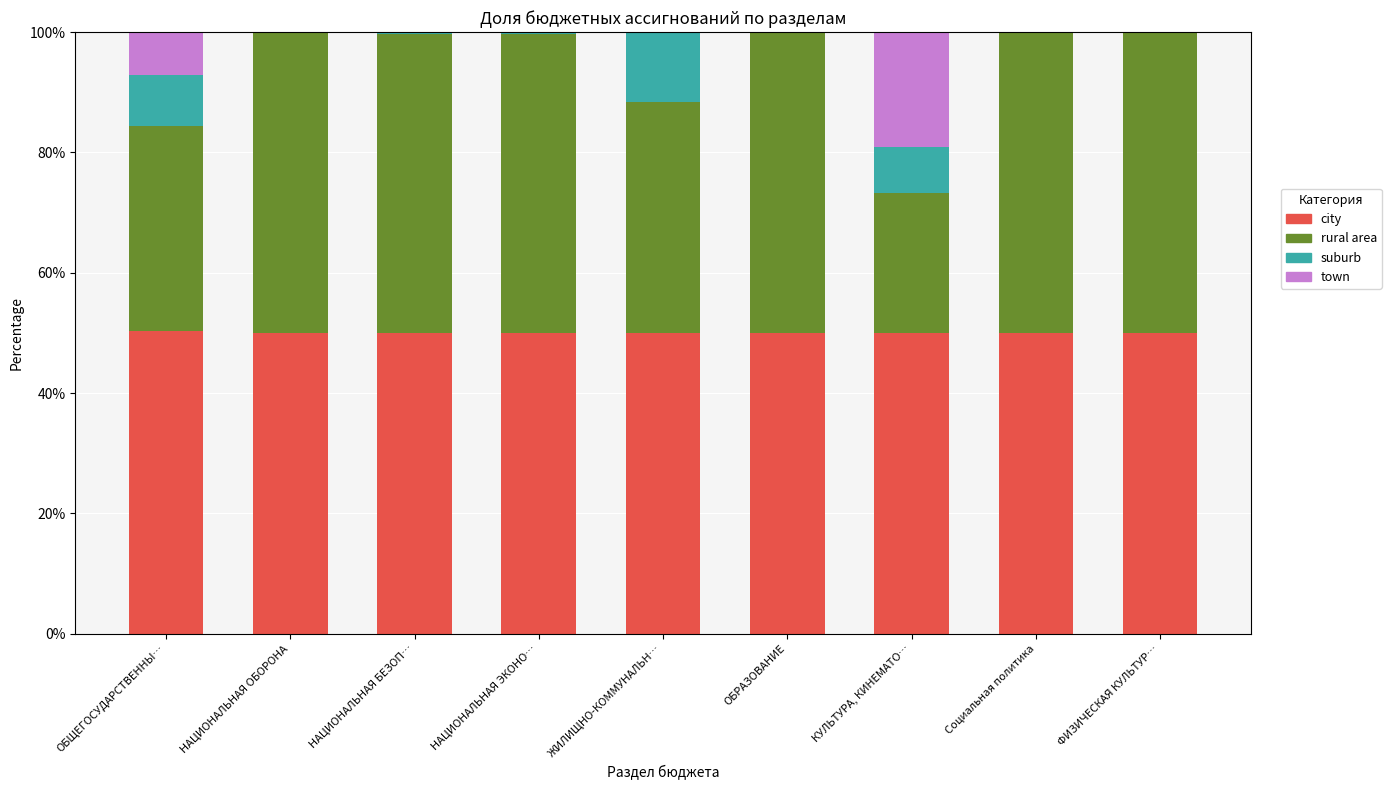

What is the total value across all series at ОБЩЕГОСУДАРСТВЕННЫ…?

100.0